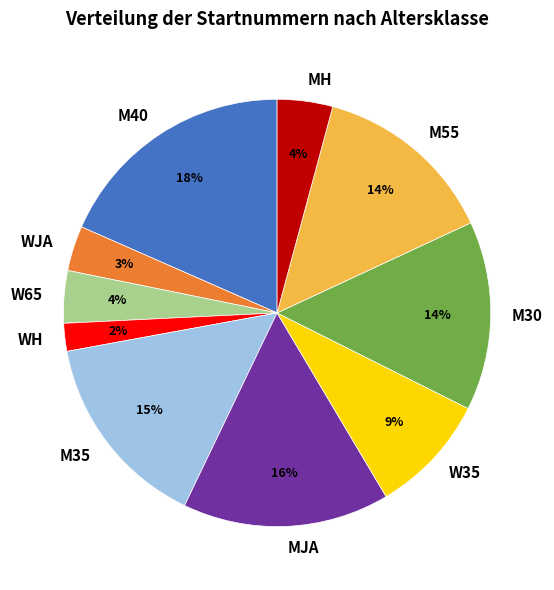

Between M55 and M40, which is larger?

M40